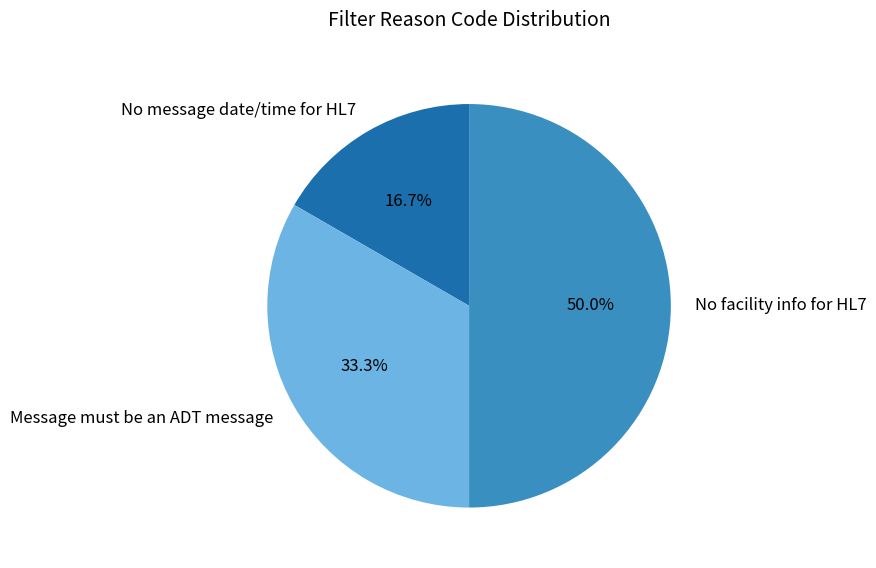

To the nearest percent, what percentage of the pie is Message must be an ADT message?

33%